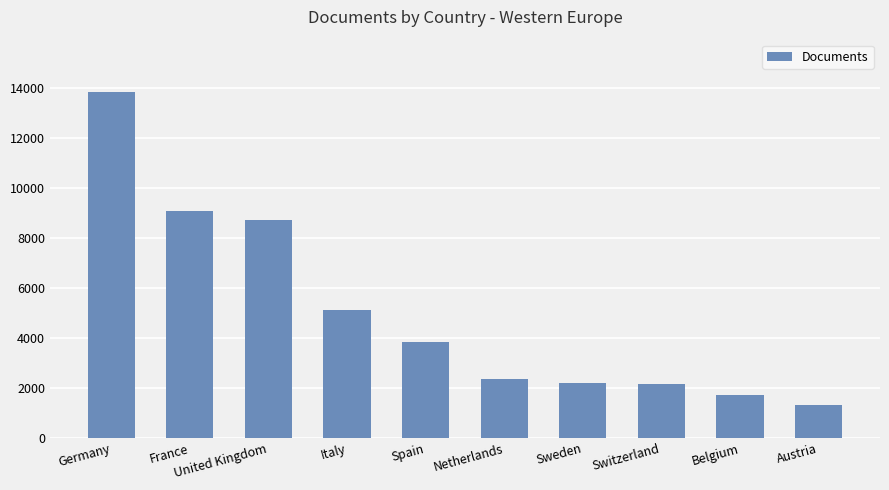

What is the approximate value at United Kingdom, to the nearest 100?

8700